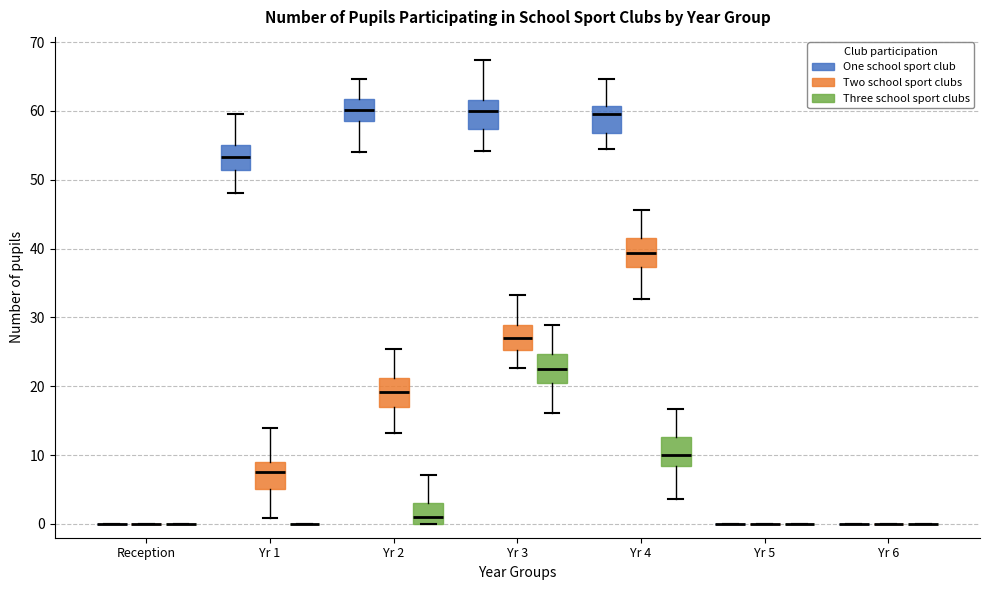

Reading left to right, read every box against the y-axis: the position of its median line, the range the box covers, and the ends of its whiskers. The values are not printed on the chart, so give them approximately, as read against the axis.

Reception (One school sport club): box collapsed to a line at 0, whiskers 0 to 0
Reception (Two school sport clubs): box collapsed to a line at 0, whiskers 0 to 0
Reception (Three school sport clubs): box collapsed to a line at 0, whiskers 0 to 0
Yr 1 (One school sport club): median 53, box 51 to 55, whiskers 48 to 60
Yr 1 (Two school sport clubs): median 8, box 5 to 9, whiskers 1 to 14
Yr 1 (Three school sport clubs): box collapsed to a line at 0, whiskers 0 to 0
Yr 2 (One school sport club): median 60, box 59 to 62, whiskers 54 to 65
Yr 2 (Two school sport clubs): median 19, box 17 to 21, whiskers 13 to 25
Yr 2 (Three school sport clubs): median 1, box 0 to 3, whiskers 0 to 7
Yr 3 (One school sport club): median 60, box 57 to 62, whiskers 54 to 67
Yr 3 (Two school sport clubs): median 27, box 25 to 29, whiskers 23 to 33
Yr 3 (Three school sport clubs): median 23, box 20 to 25, whiskers 16 to 29
Yr 4 (One school sport club): median 60, box 57 to 61, whiskers 54 to 65
Yr 4 (Two school sport clubs): median 39, box 37 to 42, whiskers 33 to 46
Yr 4 (Three school sport clubs): median 10, box 8 to 13, whiskers 4 to 17
Yr 5 (One school sport club): box collapsed to a line at 0, whiskers 0 to 0
Yr 5 (Two school sport clubs): box collapsed to a line at 0, whiskers 0 to 0
Yr 5 (Three school sport clubs): box collapsed to a line at 0, whiskers 0 to 0
Yr 6 (One school sport club): box collapsed to a line at 0, whiskers 0 to 0
Yr 6 (Two school sport clubs): box collapsed to a line at 0, whiskers 0 to 0
Yr 6 (Three school sport clubs): box collapsed to a line at 0, whiskers 0 to 0